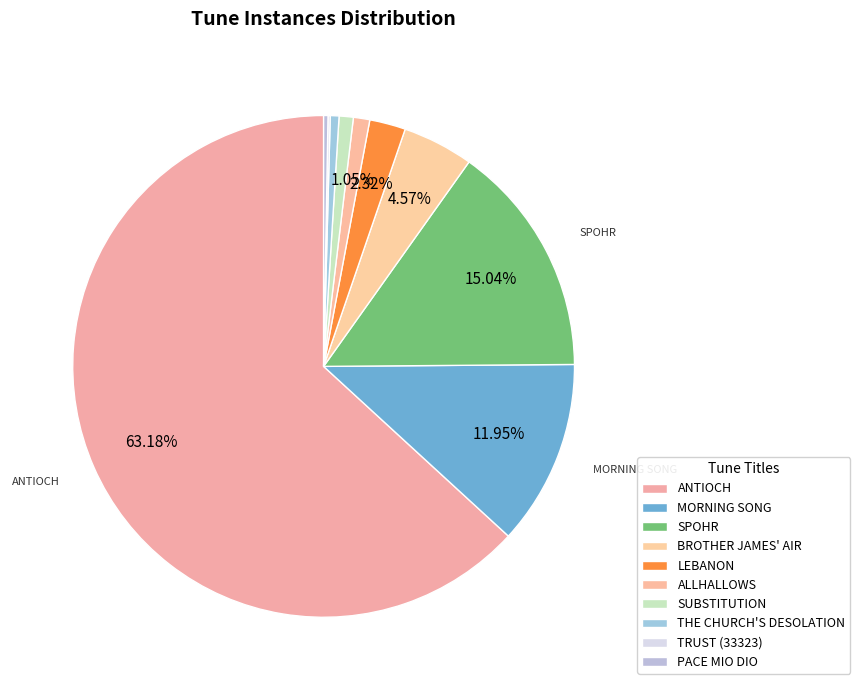

How many slices are in this pie chart?

10